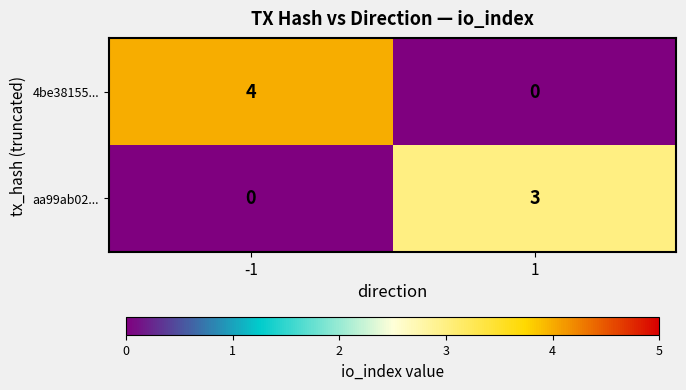

Reading left to right, extract all data points from this chart.

4be38155...: -1=4	1=0
aa99ab02...: -1=0	1=3